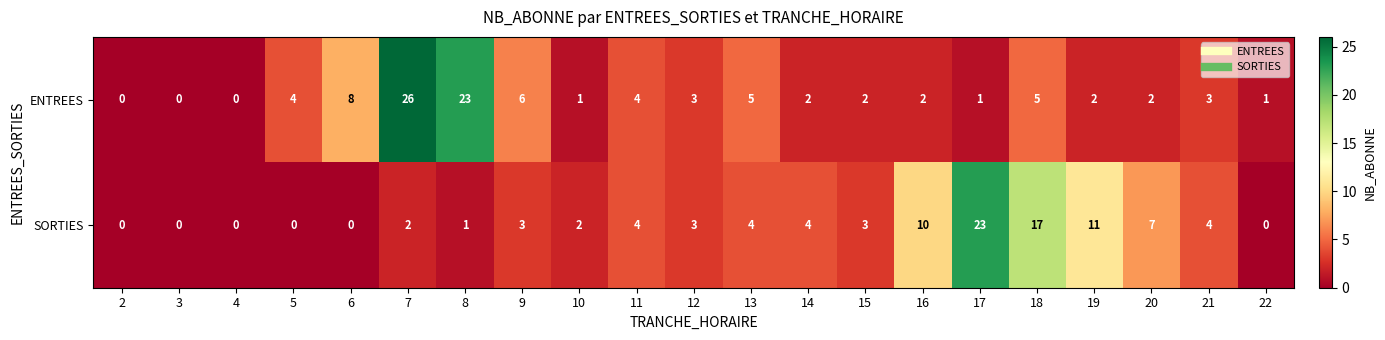

Which category has the highest value across all series?

7